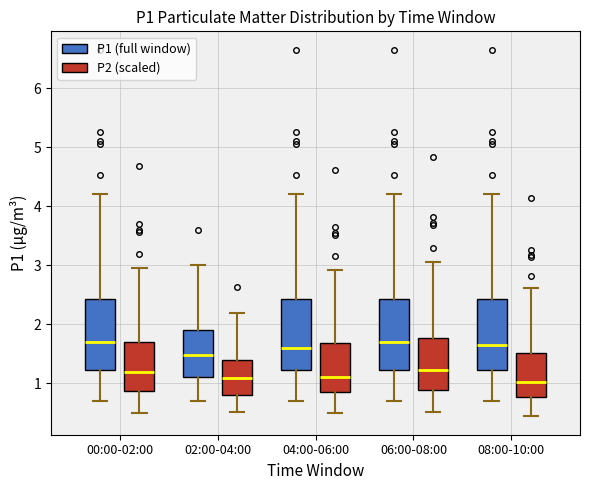

Reading left to right, transcribe this box plot: for each box, give where its median line is, the range the box spans, and where its two whiskers end, as read against the y-axis. The values are not printed on the chart, so give them approximately, as read against the axis.

00:00-02:00 (P1 (full window)): median 1.7, box 1.2 to 2.4, whiskers 0.7 to 4.2
00:00-02:00 (P2 (scaled)): median 1.2, box 0.9 to 1.7, whiskers 0.5 to 3.0
02:00-04:00 (P1 (full window)): median 1.5, box 1.1 to 1.9, whiskers 0.7 to 3.0
02:00-04:00 (P2 (scaled)): median 1.1, box 0.8 to 1.4, whiskers 0.5 to 2.2
04:00-06:00 (P1 (full window)): median 1.6, box 1.2 to 2.4, whiskers 0.7 to 4.2
04:00-06:00 (P2 (scaled)): median 1.1, box 0.8 to 1.7, whiskers 0.5 to 2.9
06:00-08:00 (P1 (full window)): median 1.7, box 1.2 to 2.4, whiskers 0.7 to 4.2
06:00-08:00 (P2 (scaled)): median 1.2, box 0.9 to 1.8, whiskers 0.5 to 3.1
08:00-10:00 (P1 (full window)): median 1.7, box 1.2 to 2.4, whiskers 0.7 to 4.2
08:00-10:00 (P2 (scaled)): median 1.0, box 0.8 to 1.5, whiskers 0.4 to 2.6